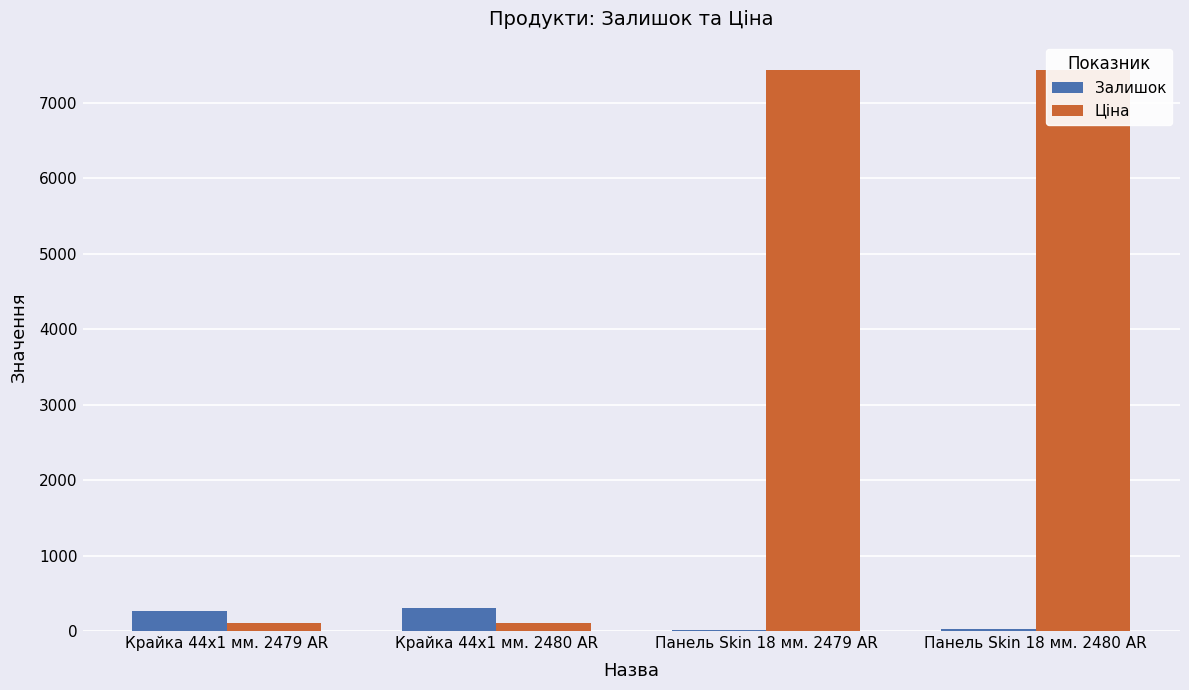

What is the difference between the Залишок values at Крайка 44x1 мм. 2480 AR and Крайка 44x1 мм. 2479 AR?

30.0